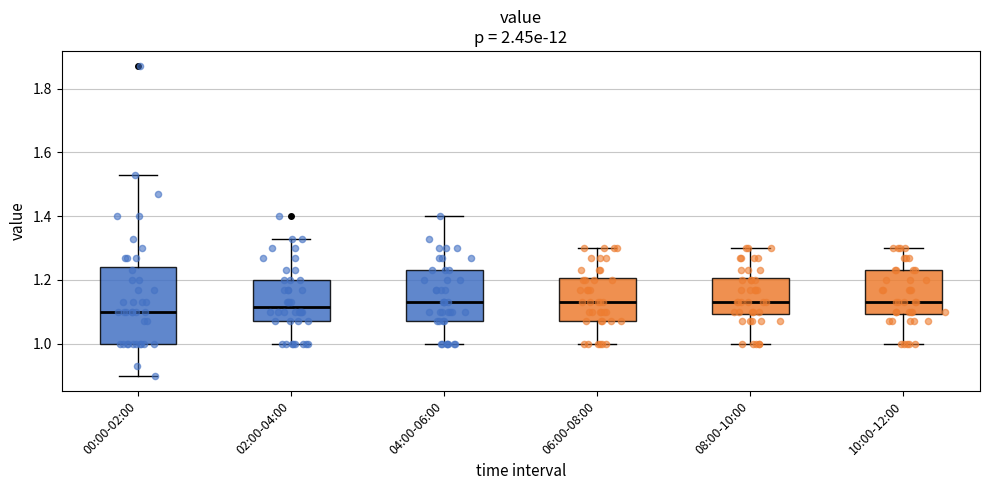

Reading left to right, read every box against the y-axis: the position of its median line, the range the box covers, and the ends of its whiskers. The values are not printed on the chart, so give them approximately, as read against the axis.

00:00-02:00: median 1.10, box 1.00 to 1.24, whiskers 0.90 to 1.54
02:00-04:00: median 1.12, box 1.08 to 1.20, whiskers 1.00 to 1.34
04:00-06:00: median 1.14, box 1.08 to 1.24, whiskers 1.00 to 1.40
06:00-08:00: median 1.14, box 1.08 to 1.20, whiskers 1.00 to 1.30
08:00-10:00: median 1.14, box 1.10 to 1.20, whiskers 1.00 to 1.30
10:00-12:00: median 1.14, box 1.10 to 1.24, whiskers 1.00 to 1.30